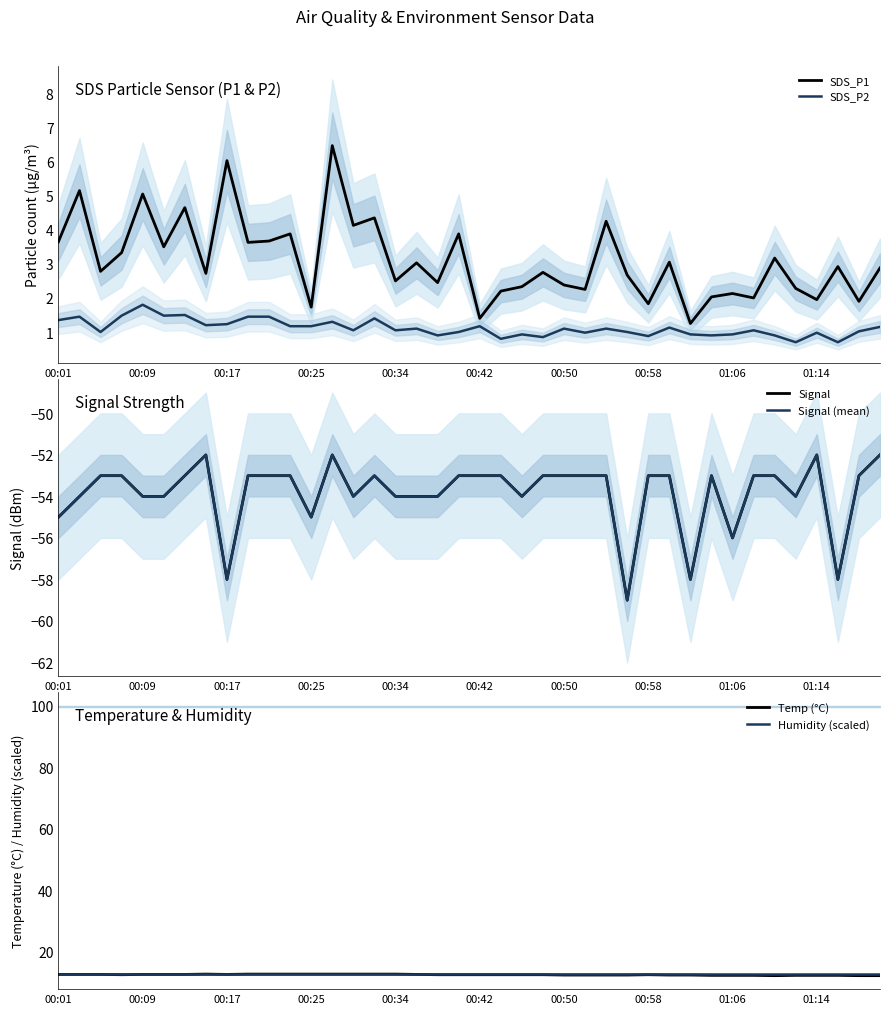

True or false: Signal and Humidity (scaled) cross at least once.

False